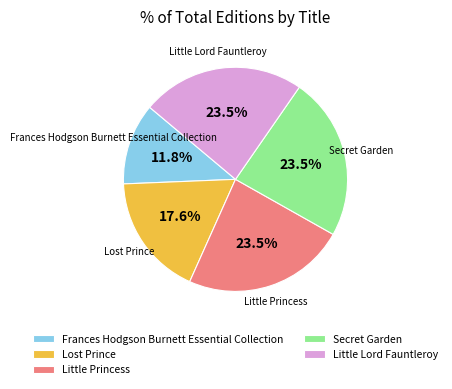

Approximately how many times larger is the value at Little Lord Fauntleroy compared to Little Princess?

1.0